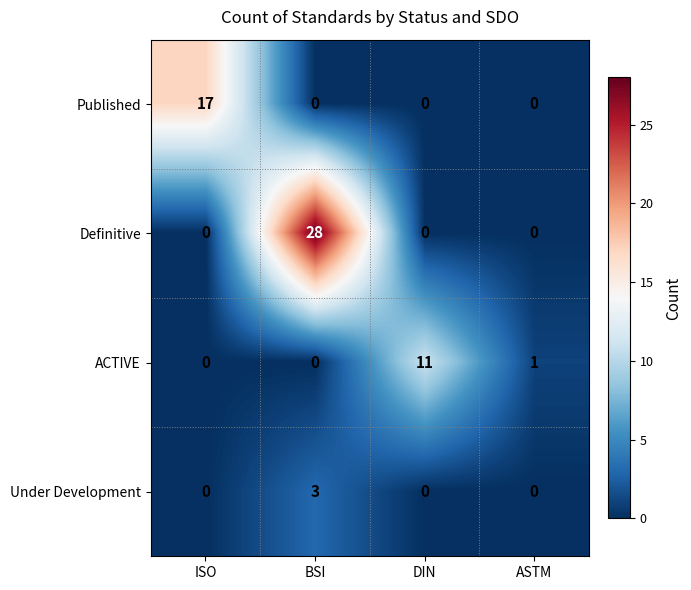

What is the total value across all series at ISO?

17